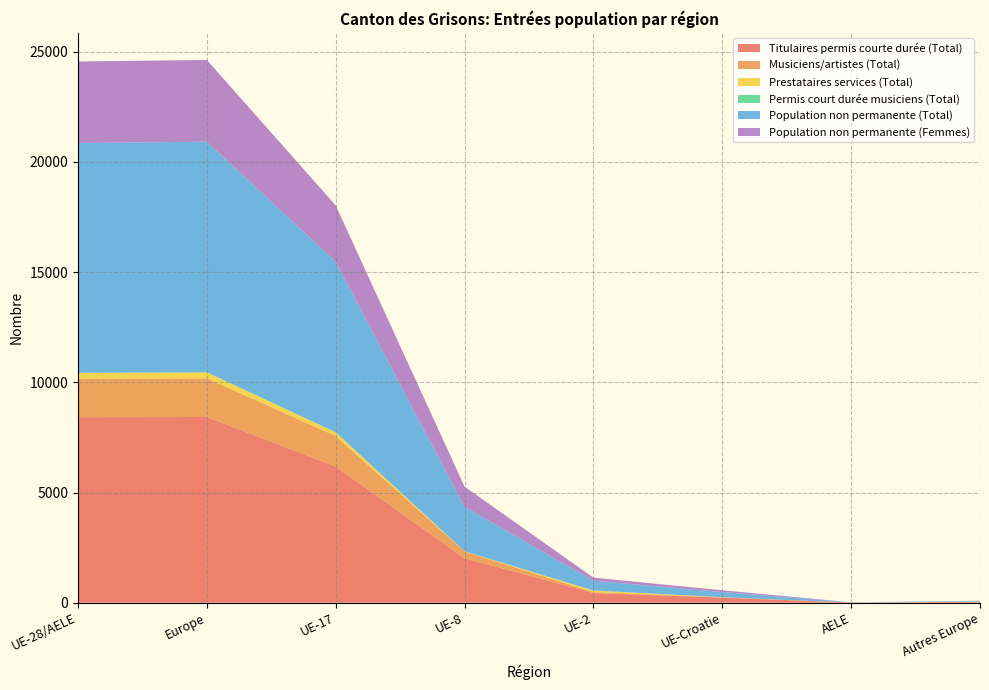

Reading left to right, list all the values displayed in this chart.

Titulaires permis courte durée (Total): 8417	8425	6177	2015	441	231	7	30
Musiciens/artistes (Total): 1744	1756	1384	309	40	9	2	12
Prestataires services (Total): 266	268	174	10	73	9	0	2
Permis court durée musiciens (Total): 2	10	0	0	2	0	0	8
Population non permanente (Total): 10429	10459	7735	2015	441	231	7	30
Population non permanente (Femmes): 3701	3709	2557	918	140	85	1	8